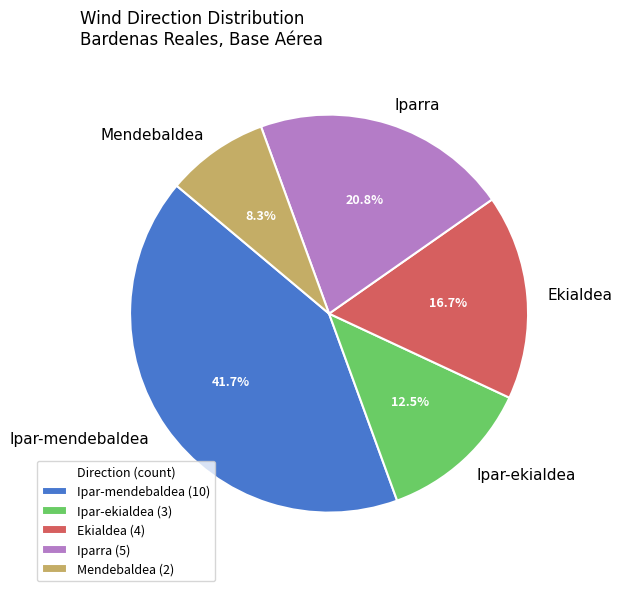

Do Ekialdea and Mendebaldea together represent more than half of the pie?

No